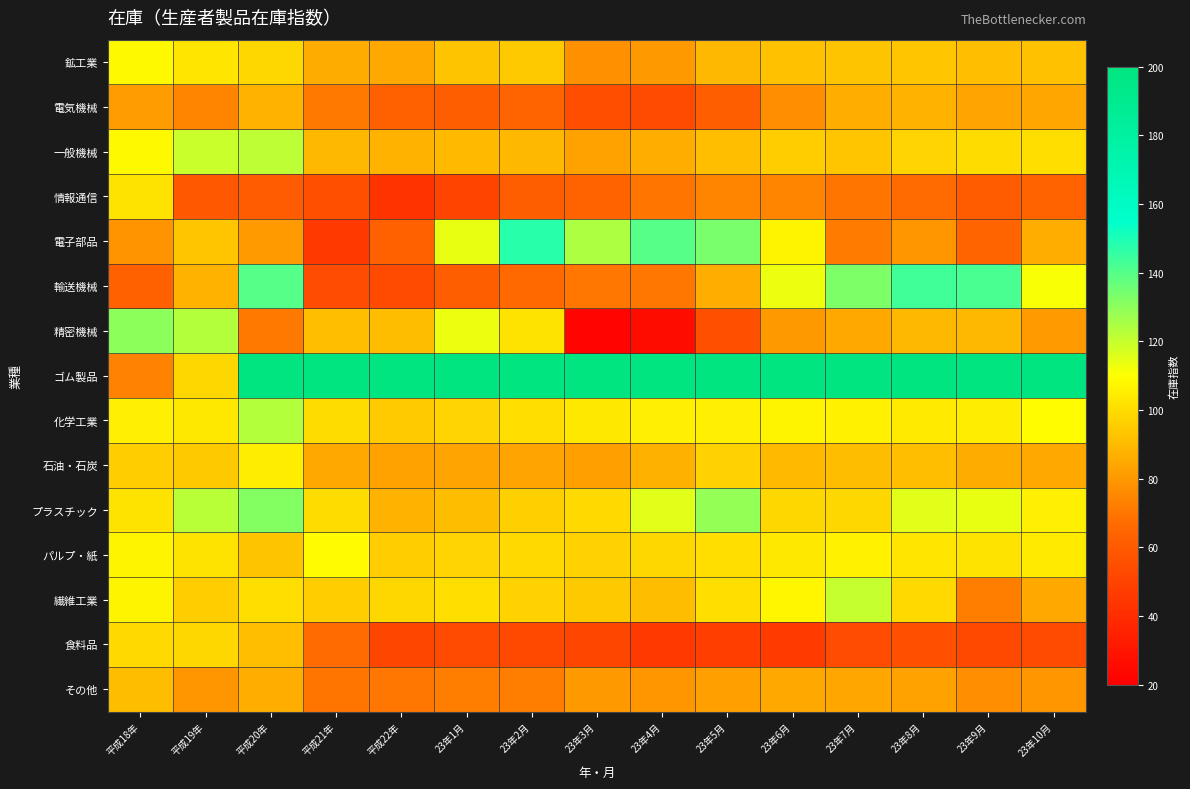

Reading left to right, transcribe all the data shown in this chart.

鉱工業: 平成18年=108.2	平成19年=102.6	平成20年=98.1	平成21年=85.9	平成22年=84.8	23年1月=92.7	23年2月=93.9	23年3月=78.2	23年4月=80.4	23年5月=89.0	23年6月=92.4	23年7月=92.8	23年8月=93.4	23年9月=91.7	23年10月=92.0
電気機械: 平成18年=81.3	平成19年=74.4	平成20年=88.0	平成21年=71.1	平成22年=62.4	23年1月=62.1	23年2月=64.9	23年3月=55.0	23年4月=53.2	23年5月=62.0	23年6月=77.1	23年7月=86.3	23年8月=87.5	23年9月=83.6	23年10月=84.5
一般機械: 平成18年=108.3	平成19年=119.3	平成20年=121.8	平成21年=89.1	平成22年=88.2	23年1月=90.3	23年2月=89.4	23年3月=83.0	23年4月=86.3	23年5月=91.3	23年6月=95.3	23年7月=93.3	23年8月=97.8	23年9月=100.0	23年10月=100.3
情報通信: 平成18年=102.1	平成19年=58.7	平成20年=60.1	平成21年=55.4	平成22年=42.5	23年1月=50.8	23年2月=62.0	23年3月=64.0	23年4月=69.8	23年5月=74.2	23年6月=74.7	23年7月=69.3	23年8月=67.0	23年9月=61.3	23年10月=64.2
電子部品: 平成18年=78.9	平成19年=93.6	平成20年=80.8	平成21年=46.0	平成22年=62.5	23年1月=113.6	23年2月=147.7	23年3月=124.2	23年4月=139.6	23年5月=133.6	23年6月=106.8	23年7月=71.8	23年8月=79.3	23年9月=64.3	23年10月=86.2
輸送機械: 平成18年=62.3	平成19年=88.1	平成20年=139.9	平成21年=54.2	平成22年=53.5	23年1月=61.6	23年2月=65.8	23年3月=70.0	23年4月=70.5	23年5月=86.3	23年6月=113.2	23年7月=132.9	23年8月=143.1	23年9月=142.0	23年10月=111.3
精密機械: 平成18年=130.1	平成19年=123.3	平成20年=71.3	平成21年=91.2	平成22年=90.4	23年1月=113.2	23年2月=101.6	23年3月=22.8	23年4月=25.9	23年5月=55.7	23年6月=79.9	23年7月=84.9	23年8月=89.3	23年9月=89.4	23年10月=80.8
ゴム製品: 平成18年=74.0	平成19年=98.7	平成20年=672.7	平成21年=441.0	平成22年=270.4	23年1月=274.7	23年2月=261.8	23年3月=273.8	23年4月=277.8	23年5月=271.3	23年6月=303.4	23年7月=360.8	23年8月=309.2	23年9月=330.6	23年10月=328.5
化学工業: 平成18年=105.1	平成19年=103.2	平成20年=123.1	平成21年=99.6	平成22年=95.1	23年1月=97.8	23年2月=100.6	23年3月=103.3	23年4月=105.1	23年5月=105.5	23年6月=106.9	23年7月=105.9	23年8月=104.3	23年9月=104.6	23年10月=109.5
石油・石炭: 平成18年=95.9	平成19年=93.9	平成20年=104.9	平成21年=84.8	平成22年=83.0	23年1月=83.3	23年2月=83.5	23年3月=82.4	23年4月=86.8	23年5月=96.7	23年6月=90.0	23年7月=91.0	23年8月=91.6	23年9月=85.7	23年10月=84.9
プラスチック: 平成18年=101.9	平成19年=122.6	平成20年=131.4	平成21年=100.1	平成22年=88.0	23年1月=90.7	23年2月=96.4	23年3月=99.4	23年4月=115.6	23年5月=128.8	23年6月=98.4	23年7月=98.6	23年8月=115.3	23年9月=114.0	23年10月=105.4
パルプ・紙: 平成18年=106.9	平成19年=101.7	平成20年=92.8	平成21年=109.1	平成22年=95.5	23年1月=97.4	23年2月=98.9	23年3月=97.3	23年4月=98.5	23年5月=100.5	23年6月=103.2	23年7月=106.4	23年8月=102.9	23年9月=102.2	23年10月=103.9
繊維工業: 平成18年=106.7	平成19年=95.3	平成20年=100.5	平成21年=95.7	平成22年=98.7	23年1月=100.8	23年2月=96.7	23年3月=94.0	23年4月=90.6	23年5月=100.4	23年6月=107.5	23年7月=119.9	23年8月=98.8	23年9月=72.2	23年10月=85.0
食料品: 平成18年=98.8	平成19年=98.1	平成20年=91.5	平成21年=66.9	平成22年=51.6	23年1月=53.6	23年2月=52.4	23年3月=51.0	23年4月=45.9	23年5月=47.7	23年6月=46.4	23年7月=54.1	23年8月=55.2	23年9月=53.0	23年10月=53.1
その他: 平成18年=90.5	平成19年=79.1	平成20年=86.6	平成21年=69.3	平成22年=70.0	23年1月=72.1	23年2月=72.7	23年3月=80.3	23年4月=79.6	23年5月=82.2	23年6月=84.7	23年7月=84.5	23年8月=82.8	23年9月=77.2	23年10月=79.5